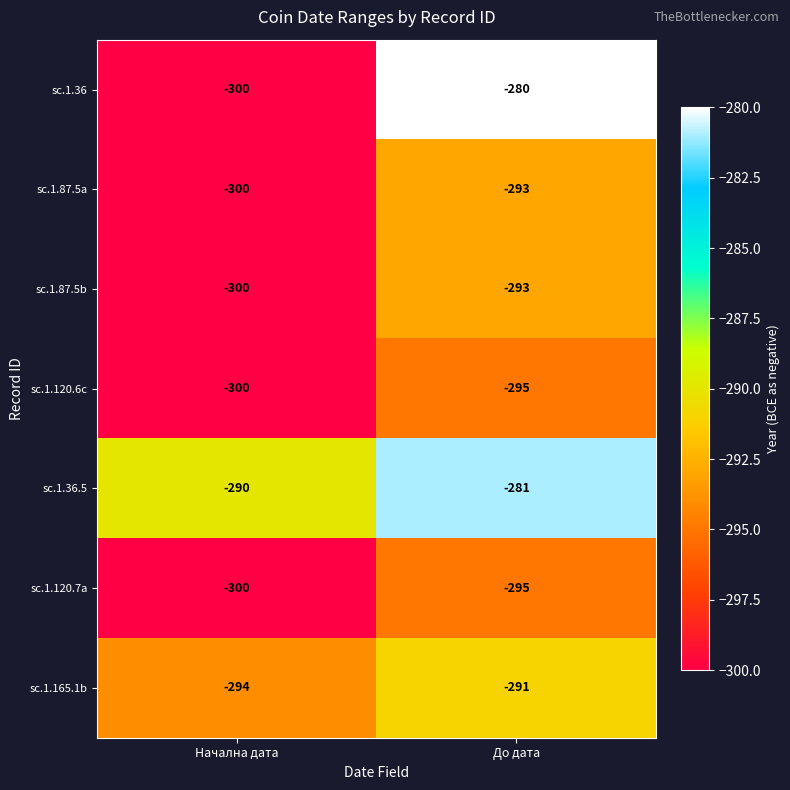

Which series has the widest spread of values?

sc.1.36